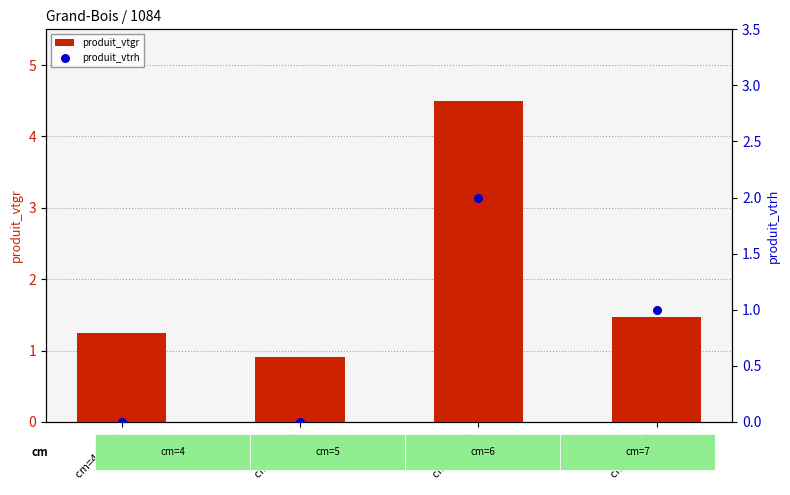

Which series contains the lowest Y value?

produit_vtrh